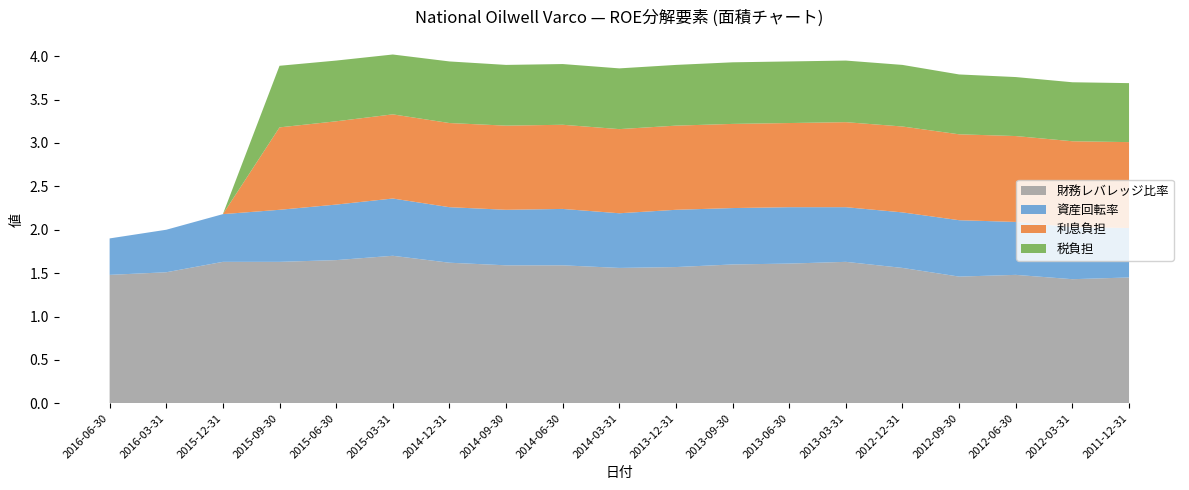

Reading left to right, transcribe all the data shown in this chart.

財務レバレッジ比率: 1.5	1.5	1.6	1.6	1.6	1.7	1.6	1.6	1.6	1.6	1.6	1.6	1.6	1.6	1.6	1.5	1.5	1.4	1.4
資産回転率: 0.4	0.5	0.6	0.6	0.6	0.7	0.6	0.6	0.7	0.6	0.7	0.7	0.7	0.6	0.6	0.7	0.6	0.6	0.6
利息負担: 0.0	0.0	0.0	0.9	1.0	1.0	1.0	1.0	1.0	1.0	1.0	1.0	1.0	1.0	1.0	1.0	1.0	1.0	1.0
税負担: 0.0	0.0	0.0	0.7	0.7	0.7	0.7	0.7	0.7	0.7	0.7	0.7	0.7	0.7	0.7	0.7	0.7	0.7	0.7